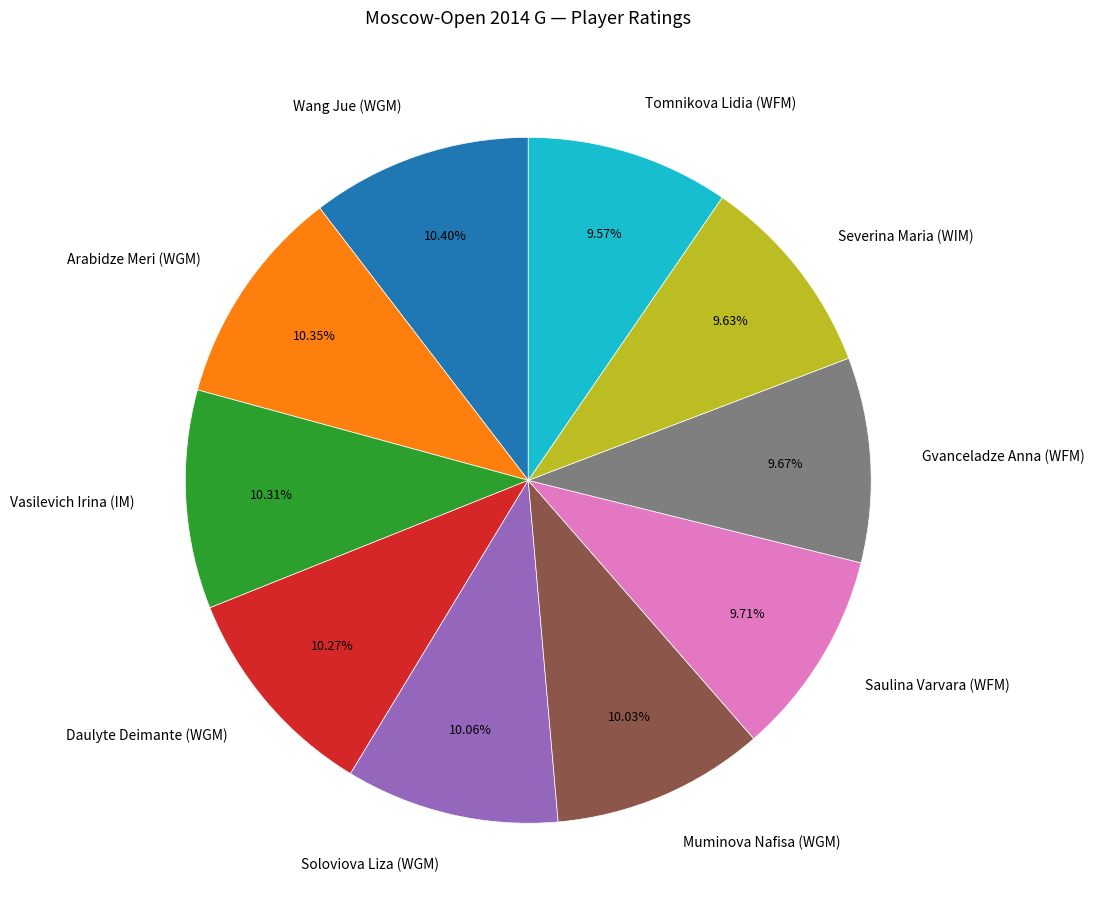

True or false: Muminova Nafisa (WGM) accounts for 3% of the total.

False